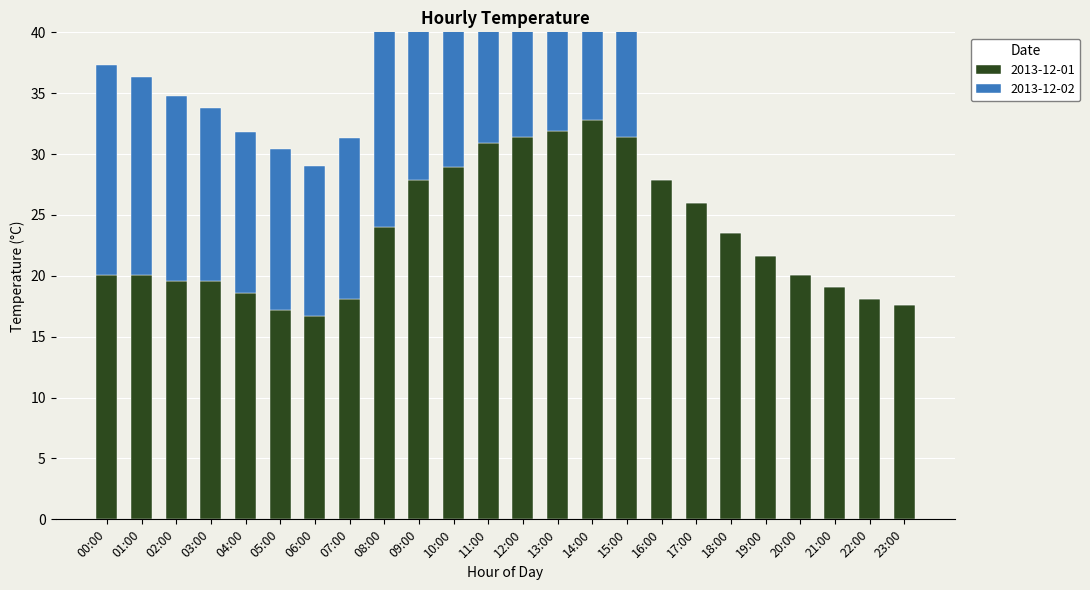

Which label corresponds to the largest value in the chart?

14:00